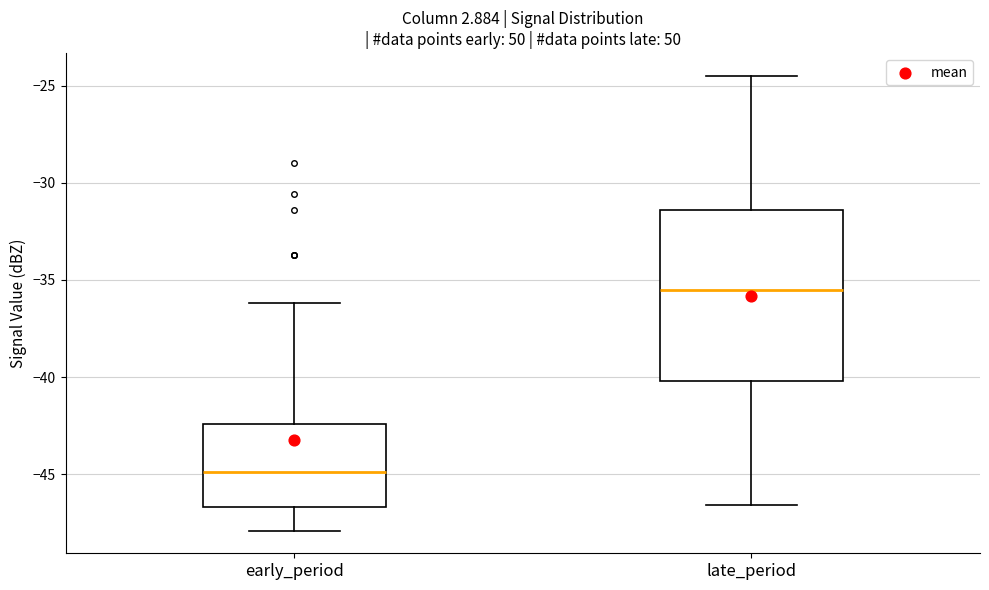

Which box is the tallest, from its lower edge to its upper edge?

late_period